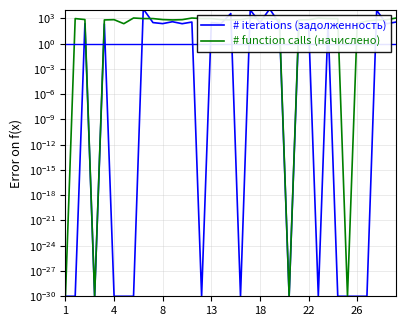

Which series ends up on top after the final intersection of # iterations (задолженность) and # function calls (начислено)?

# function calls (начислено)